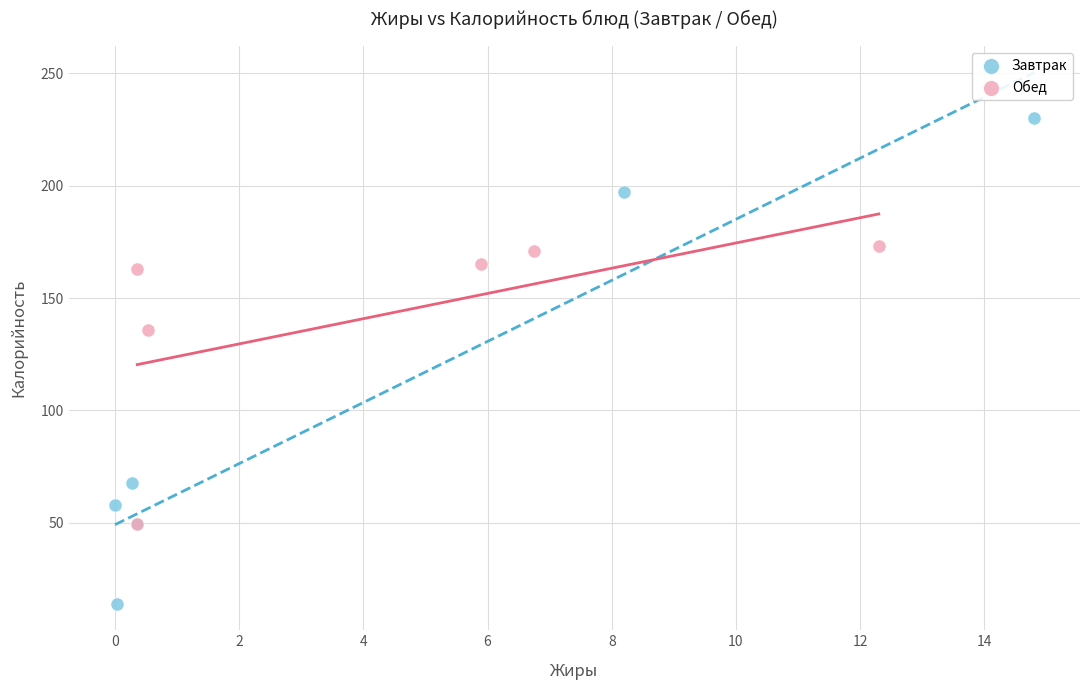

What are all the series names shown in the legend?

Завтрак, Обед